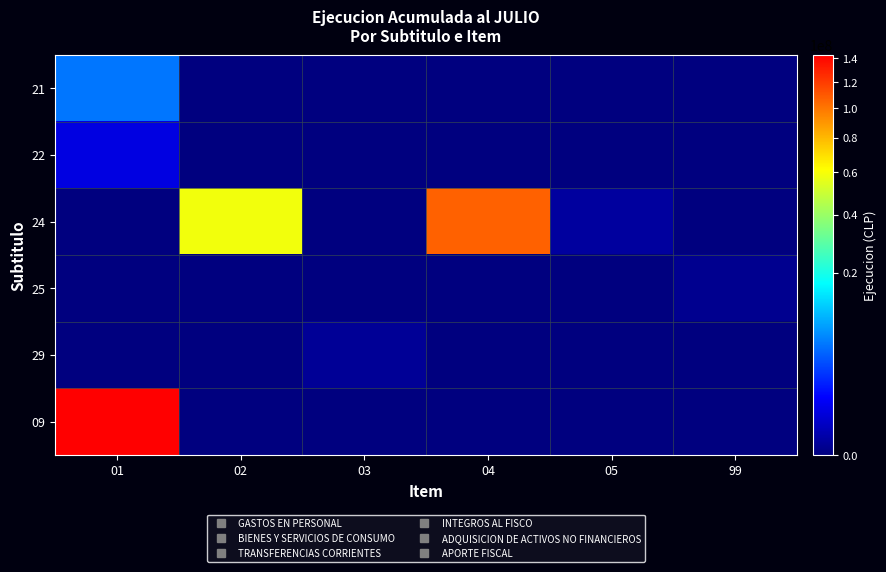

Which label corresponds to the smallest value in the chart?

02